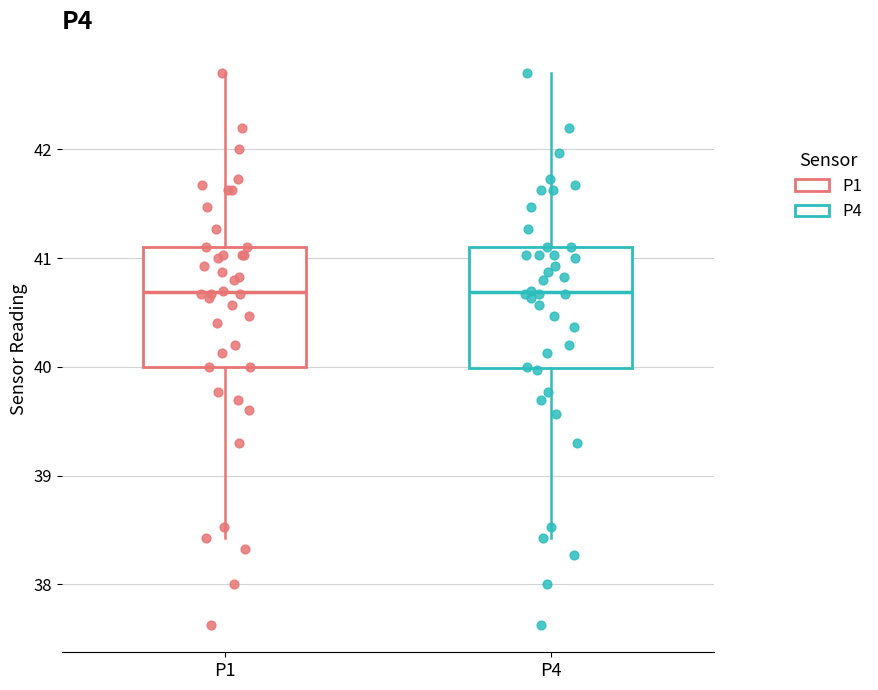

Reading left to right, transcribe this box plot: for each box, give where its median line is, the range the box spans, and where its two whiskers end, as read against the y-axis. The values are not printed on the chart, so give them approximately, as read against the axis.

P1: median 40.7, box 40.0 to 41.1, whiskers 38.4 to 42.7
P4: median 40.7, box 40.0 to 41.1, whiskers 38.4 to 42.7